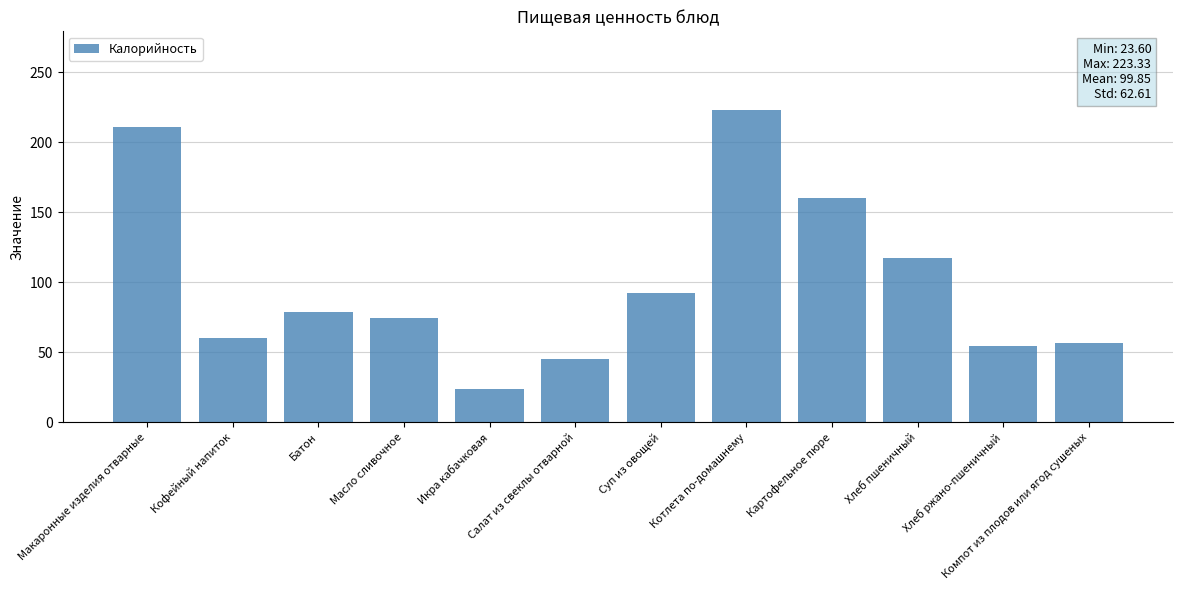

What is the sum of the values at Салат из свеклы отварной and Хлеб пшеничный?

162.7